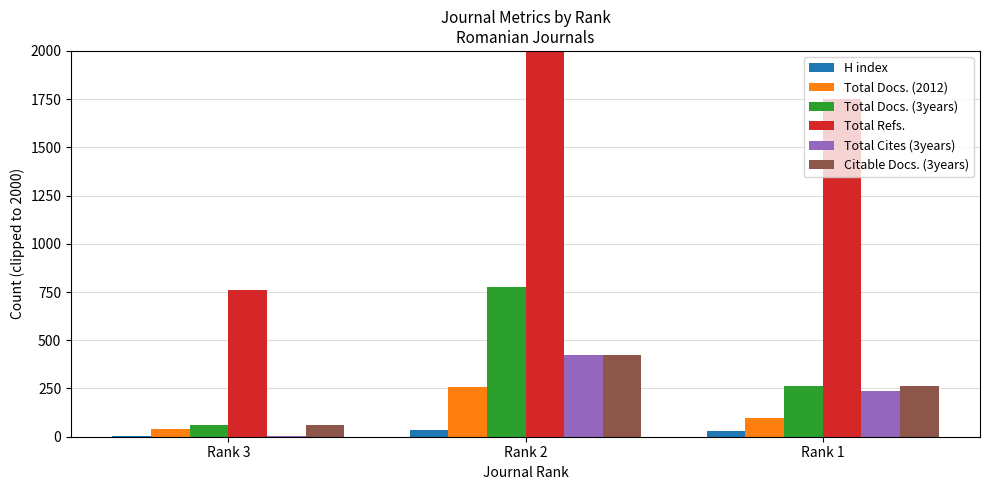

What is the average value of the Citable Docs. (3years) series?

250